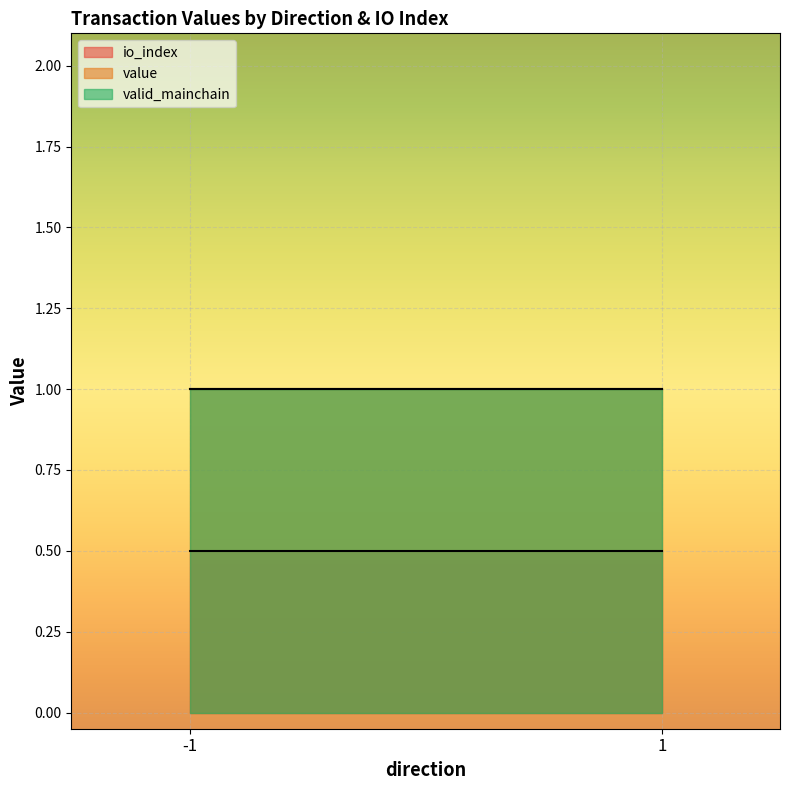

The value of valid_mainchain at -1 is 0.7. True or false?

False